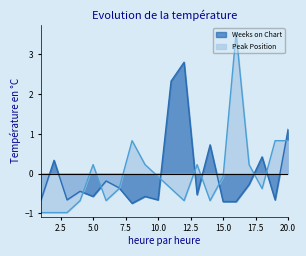

How many values in Weeks on Chart are above zero?

6